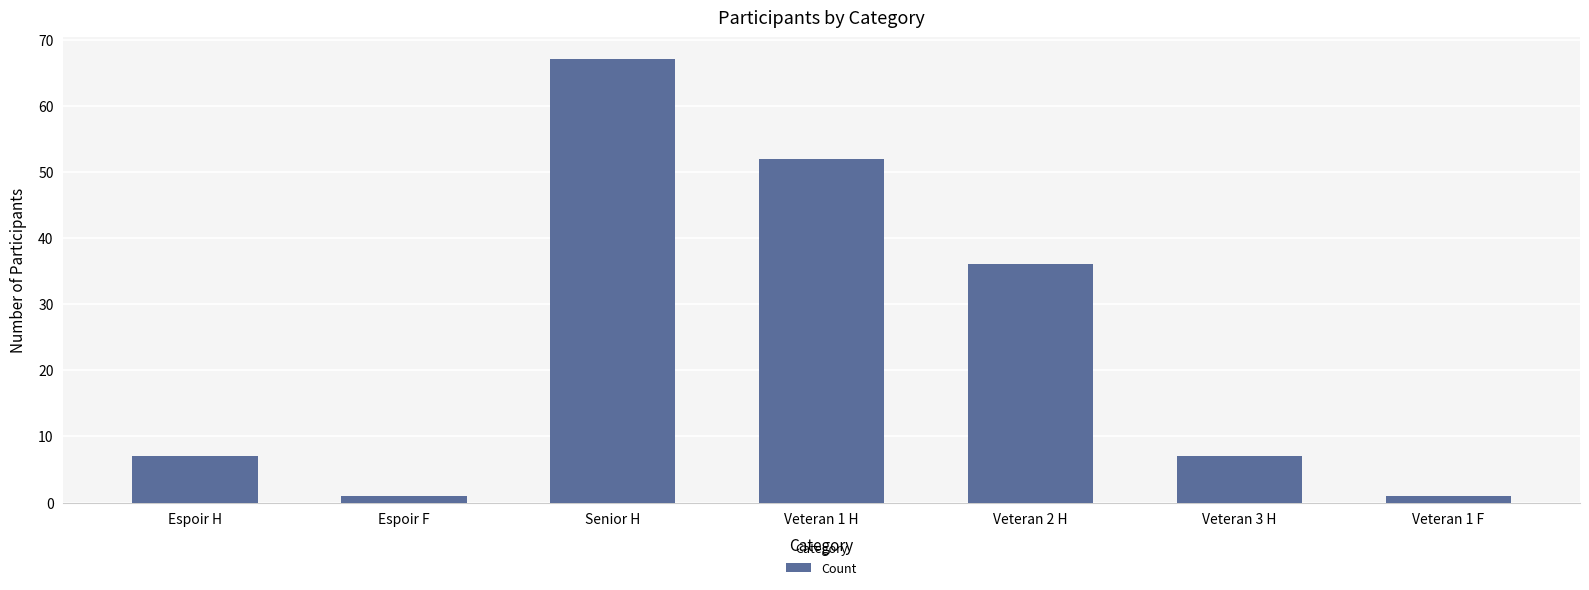

What is the approximate value at Veteran 3 H, to the nearest 5?

5